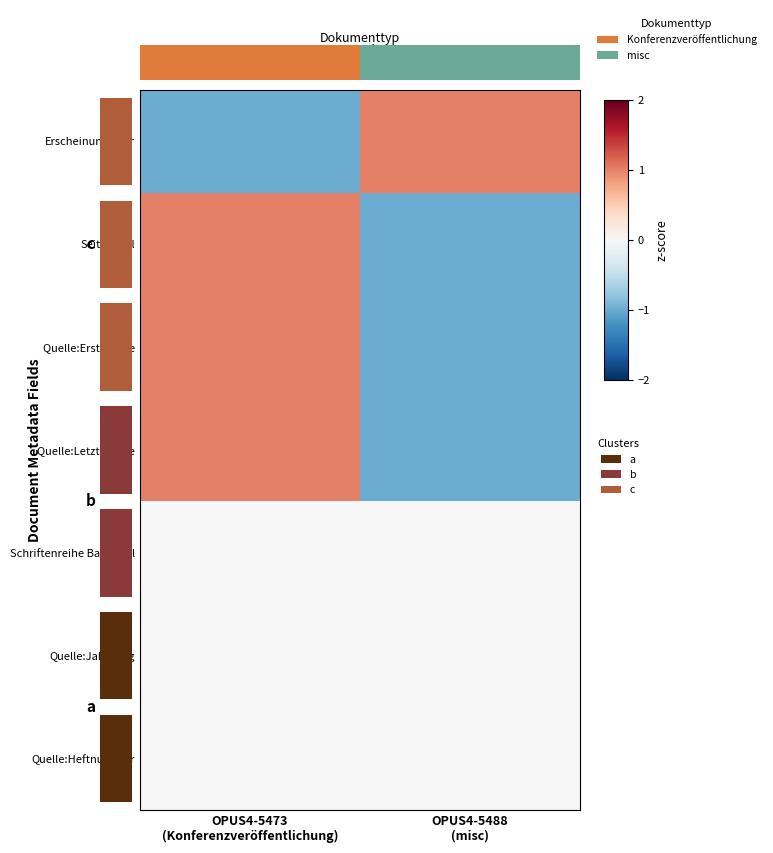

Count the number of data series in this chart.

7